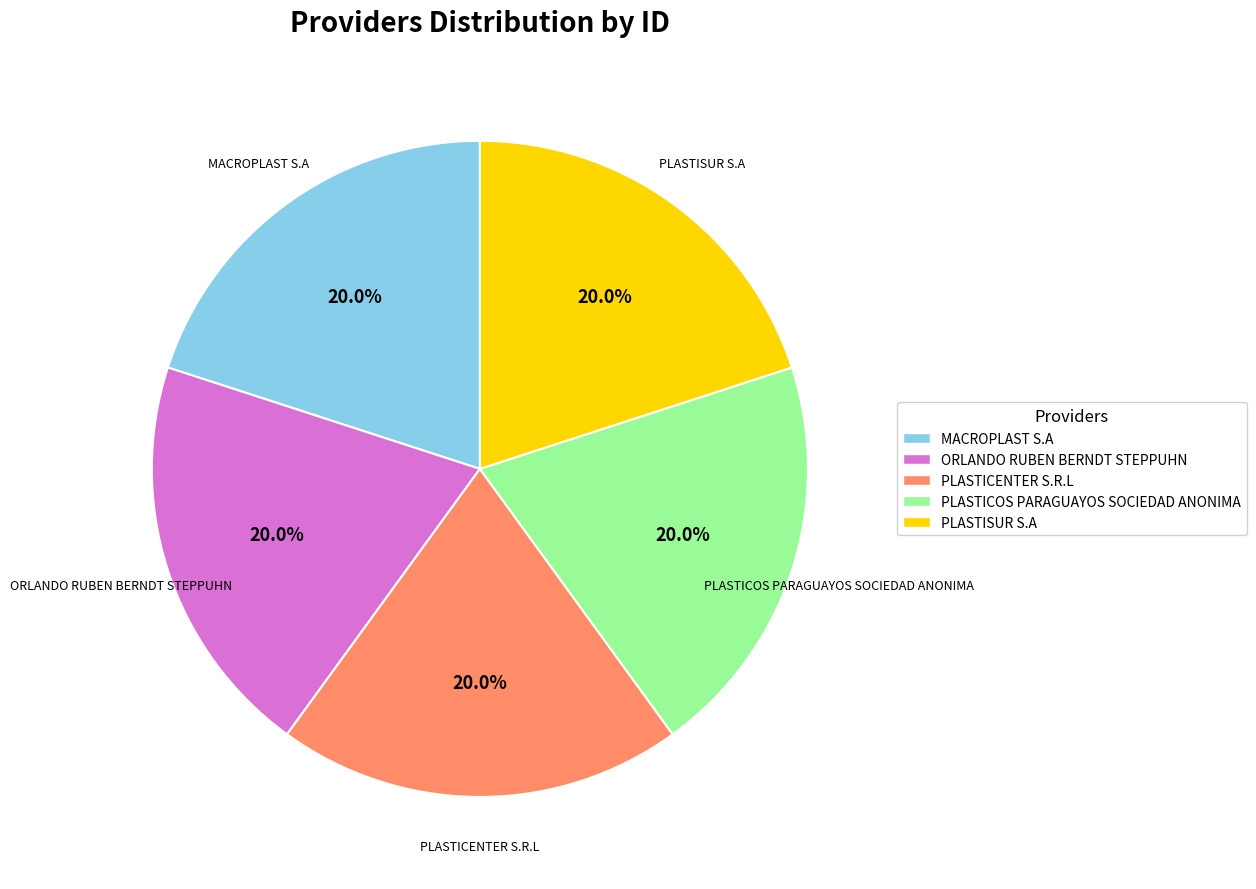

What percentage is NOT represented by ORLANDO RUBEN BERNDT STEPPUHN?

80.0%